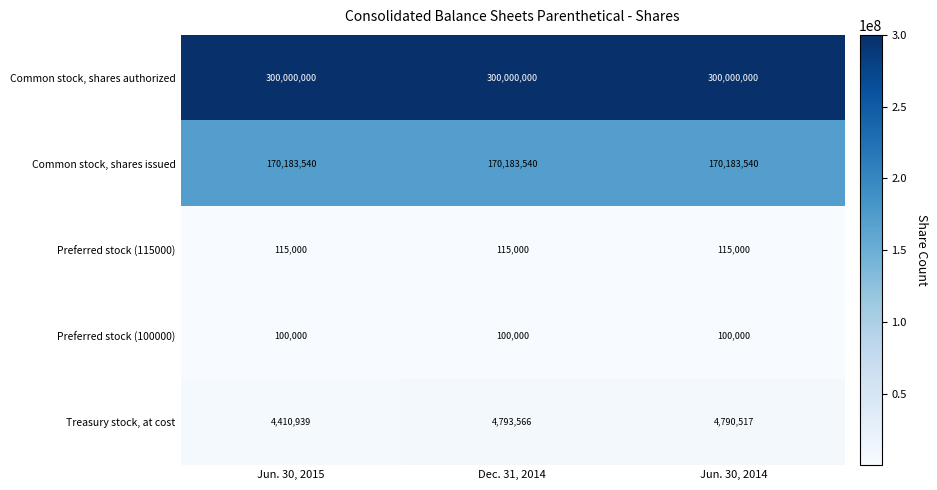

What is the spread (max minus min) of values at Jun. 30, 2015?

299900000